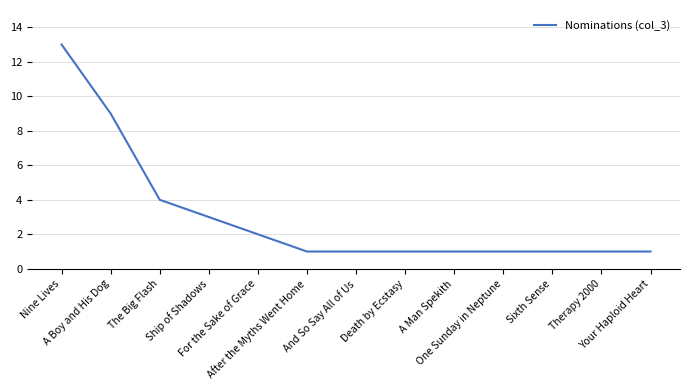

What is the greatest value displayed?

13